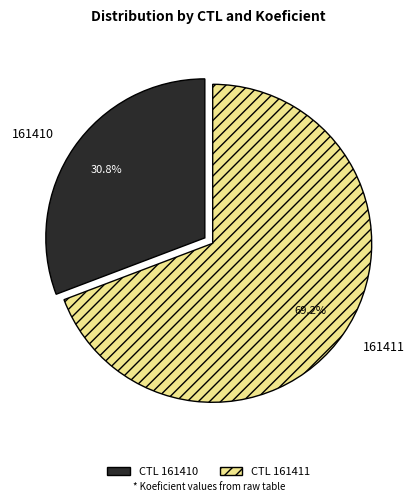

The 161410 slice represents 39% of the pie. True or false?

False